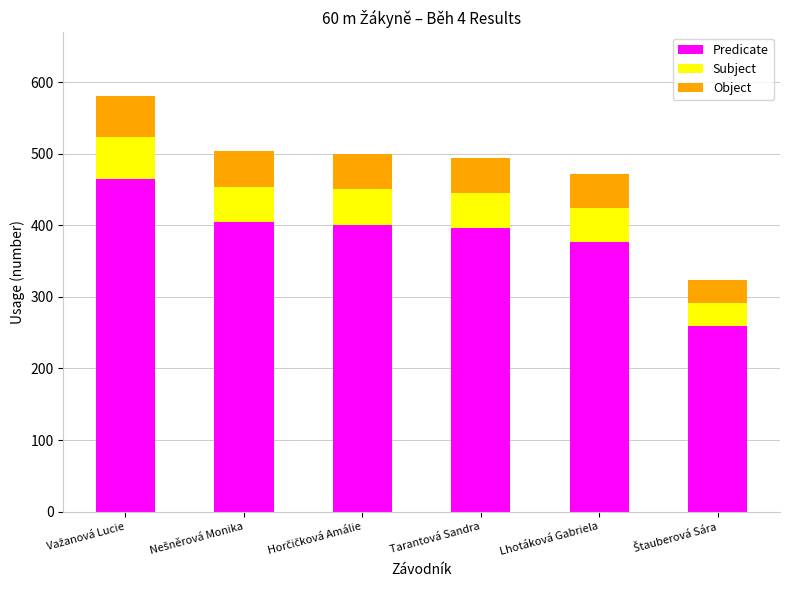

What is the maximum value for Predicate?

465